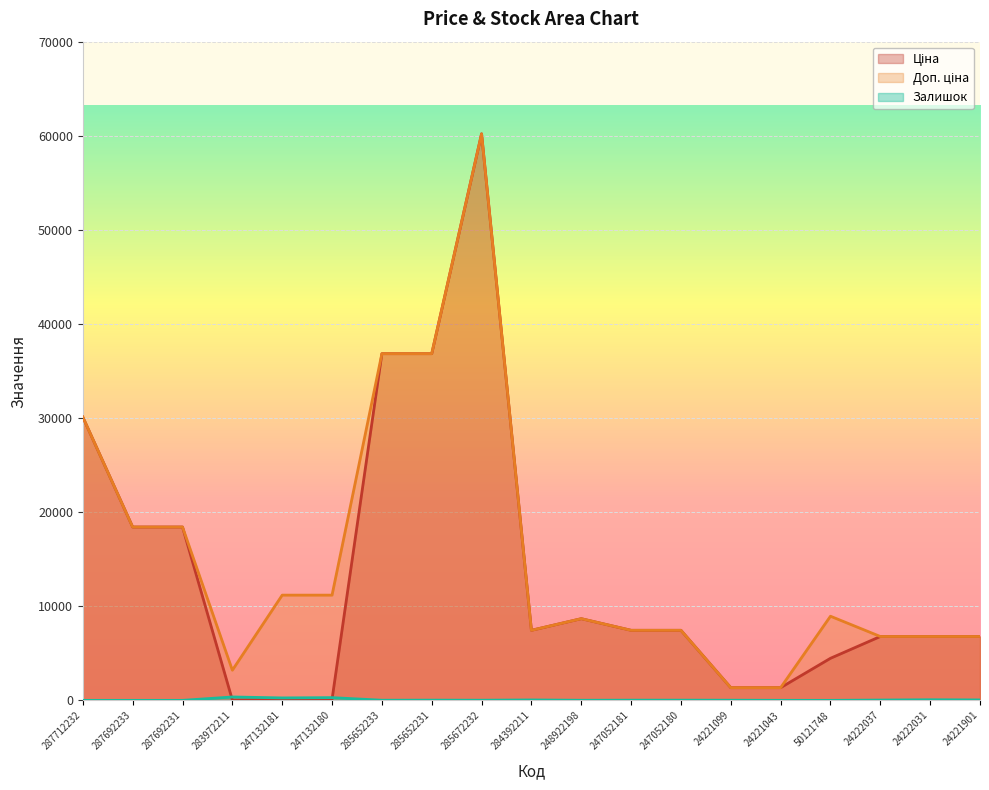

Between 287692231 and 283972211, which series saw the biggest shift?

Ціна